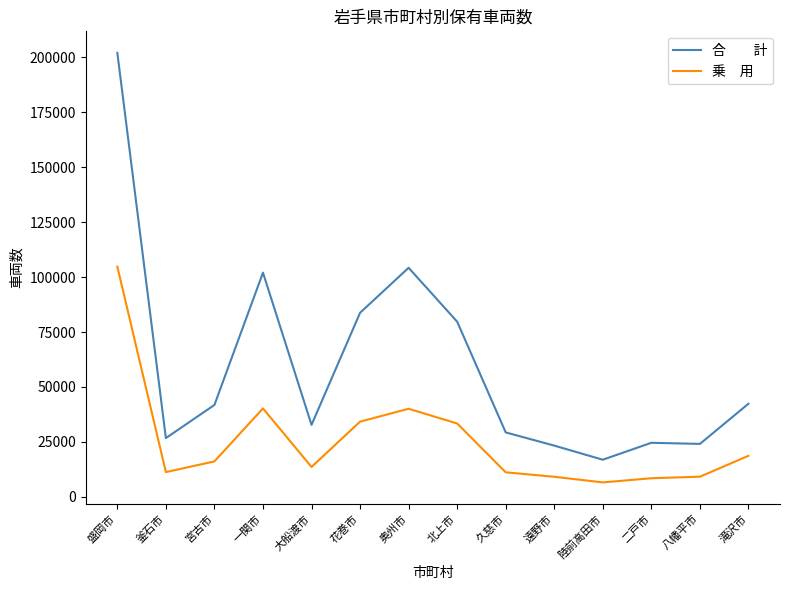

What is the spread (max minus min) of values at 久慈市?

18159